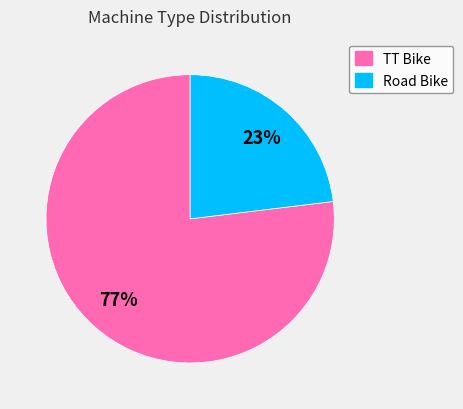

Rank the categories by value from highest to lowest.

TT Bike, Road Bike